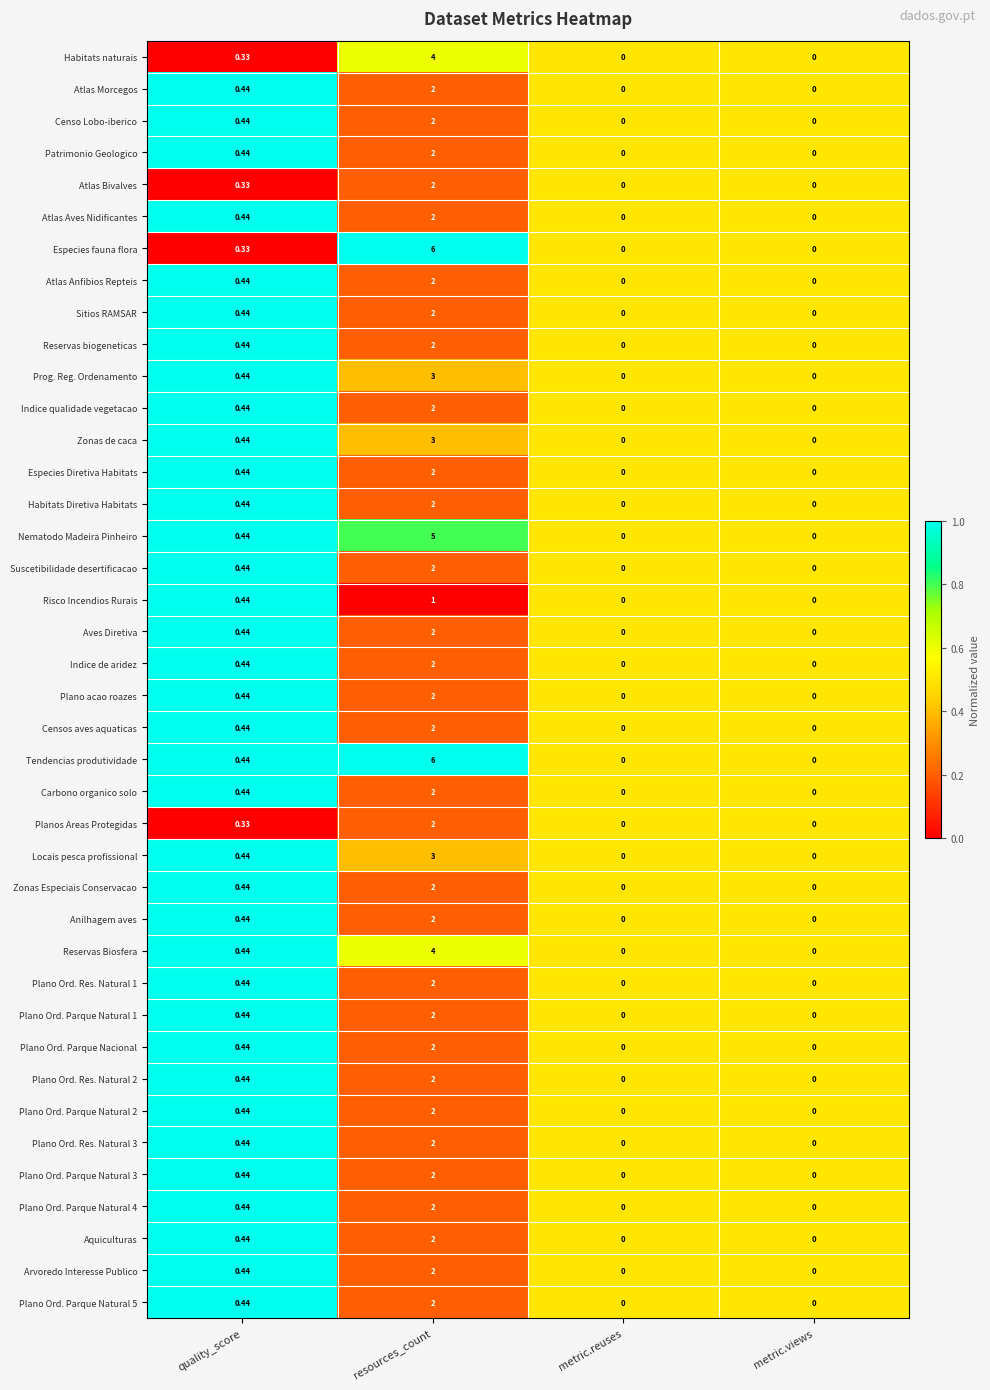

At which category does the chart reach its peak across all series?

resources_count